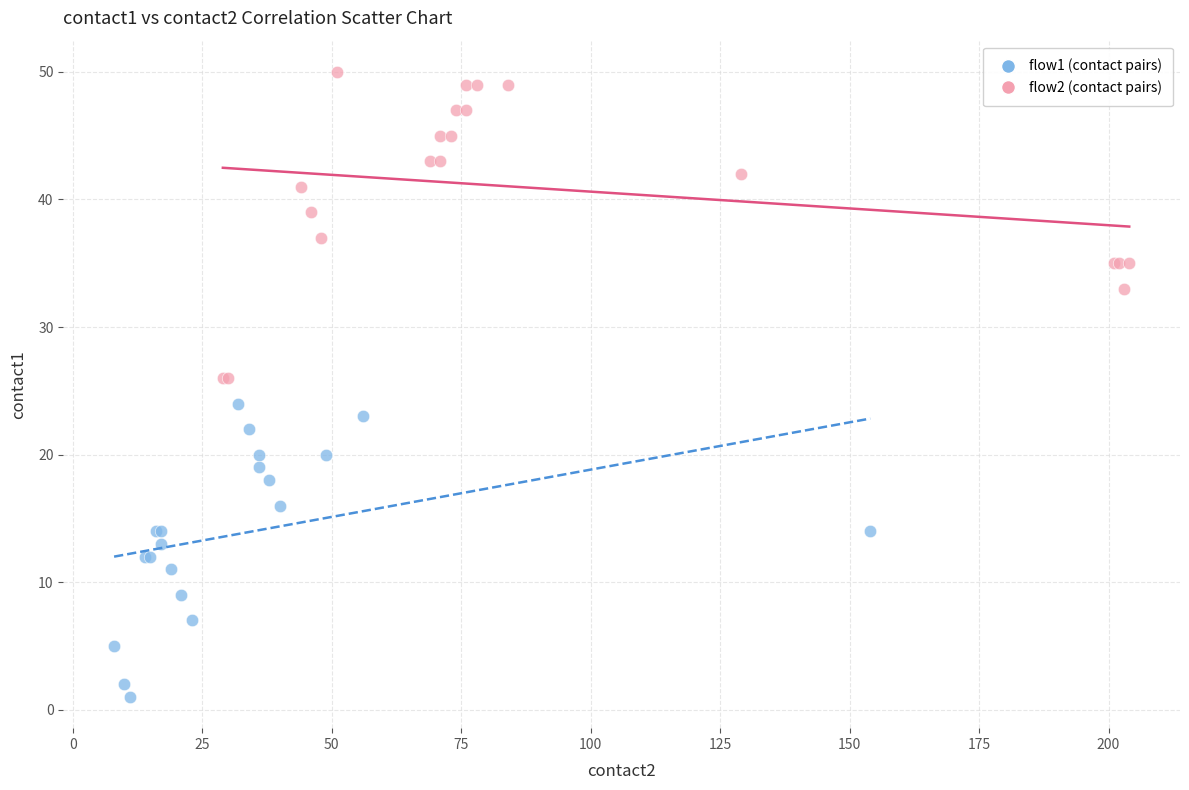

Which series has the widest spread of Y values?

flow2 (contact pairs)